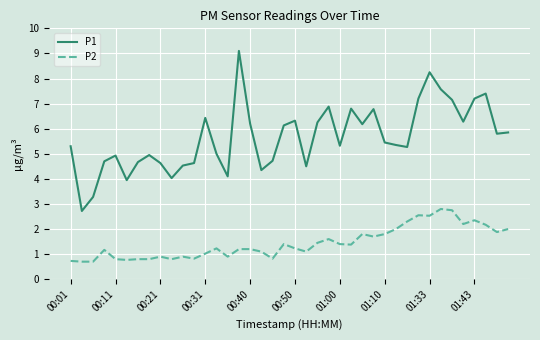

What is the greatest value displayed?

9.1